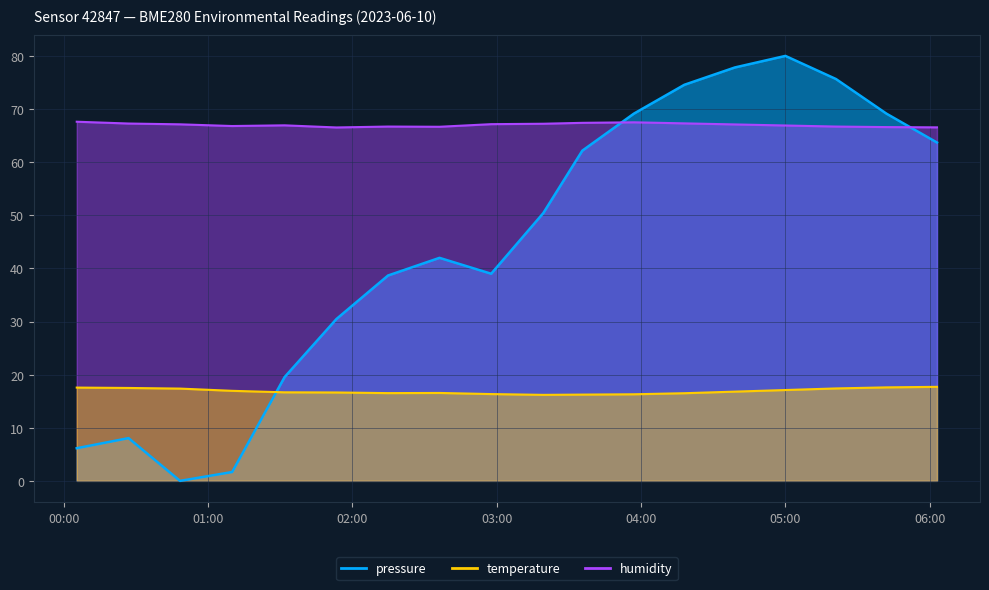

Does the chart have visible grid lines?

Yes